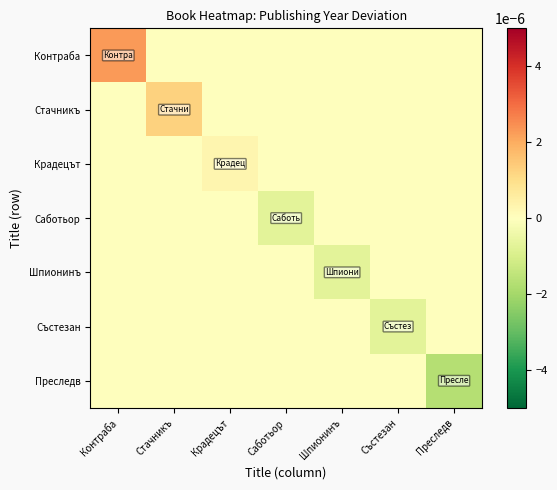

At which category is the sum across all series the highest?

Контраба